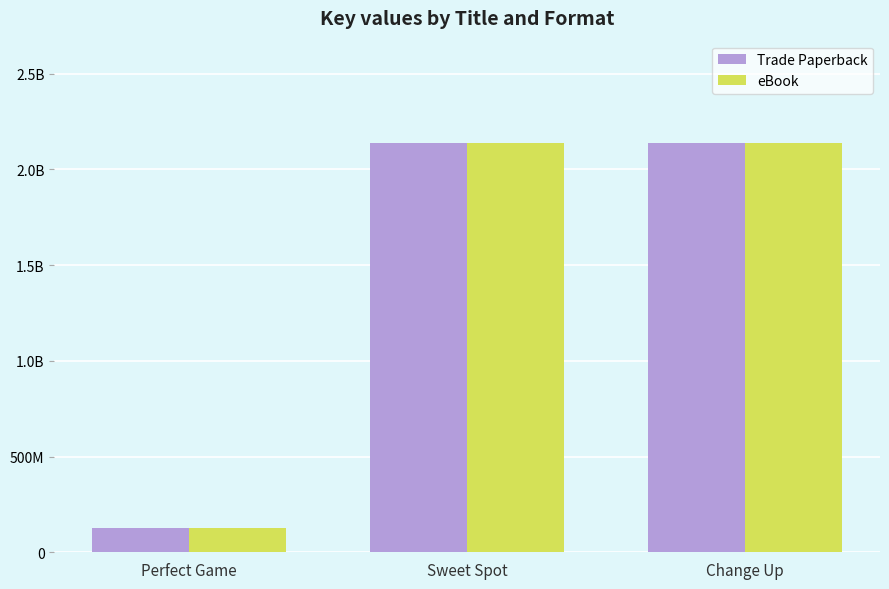

What are all the series names shown in the legend?

Trade Paperback, eBook